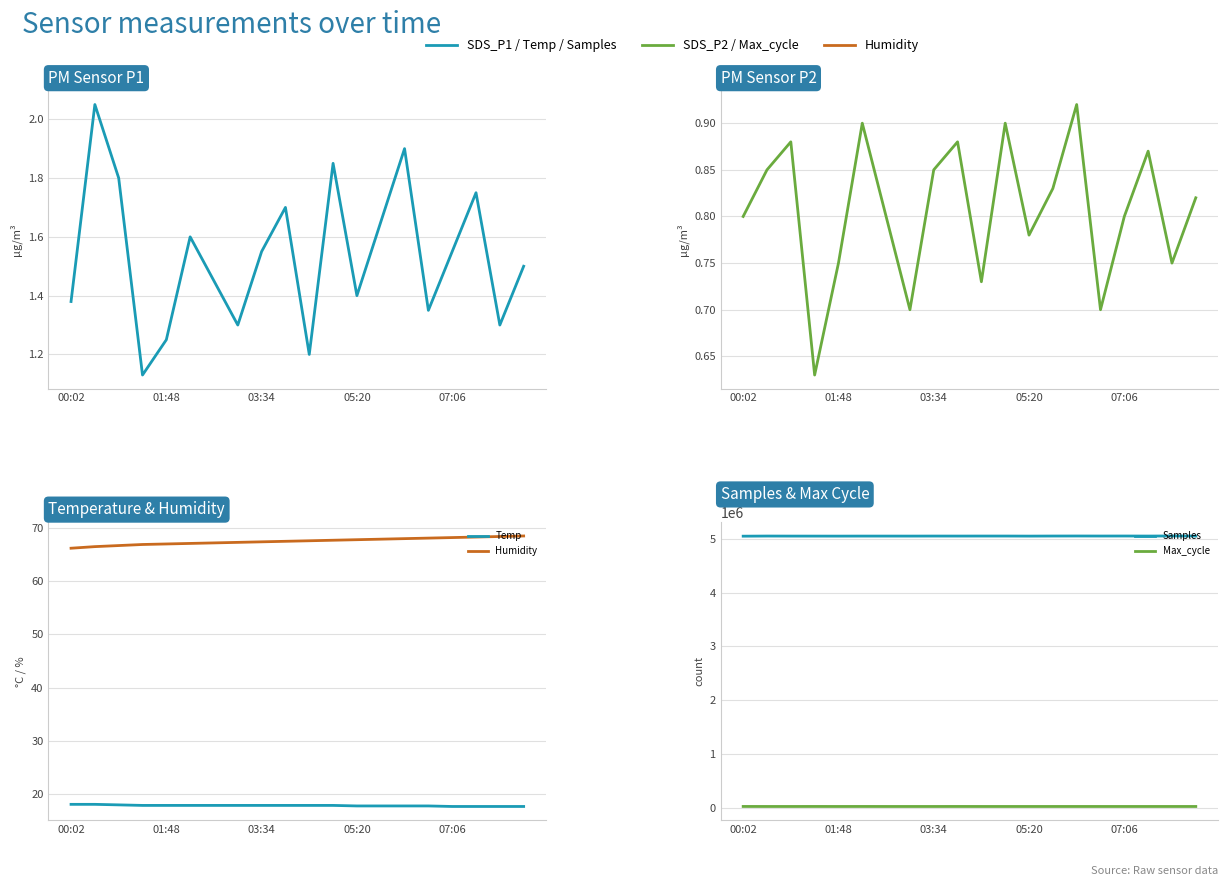

Where is Samples nearest to the value 5053904?

9